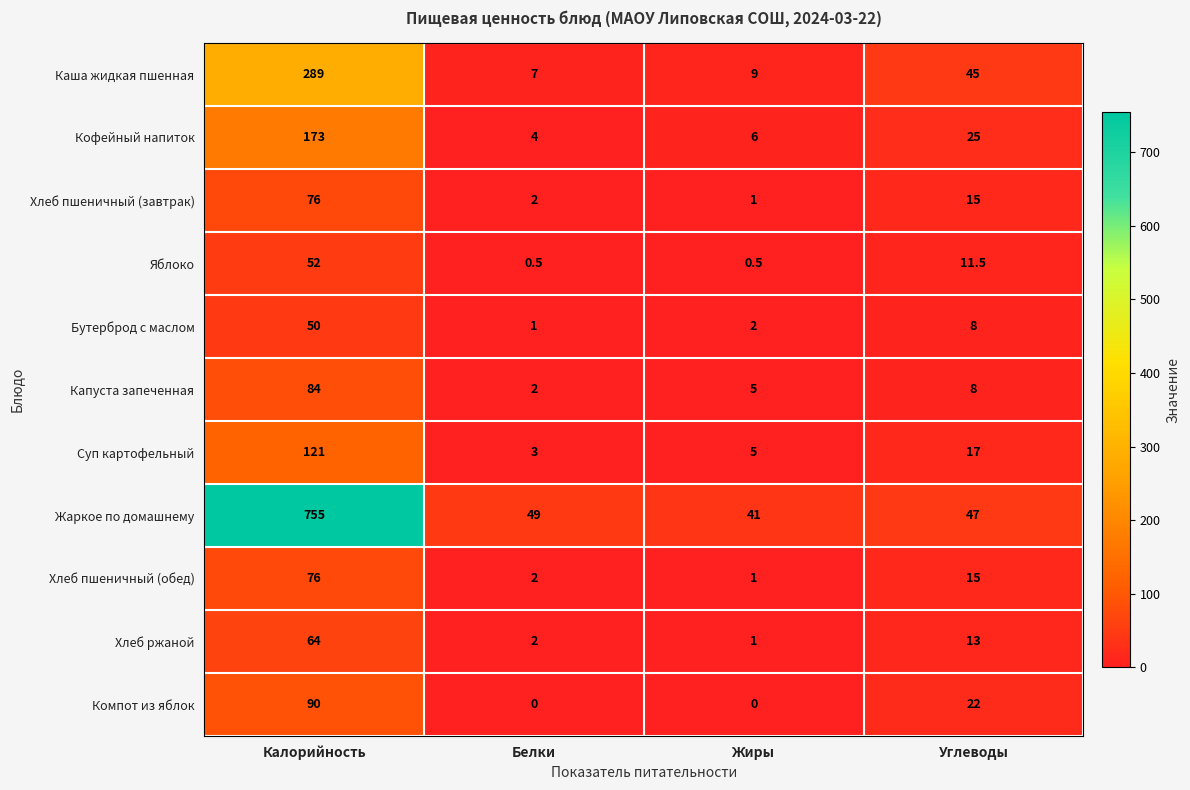

At which label is Суп картофельный closest to 62?

Углеводы